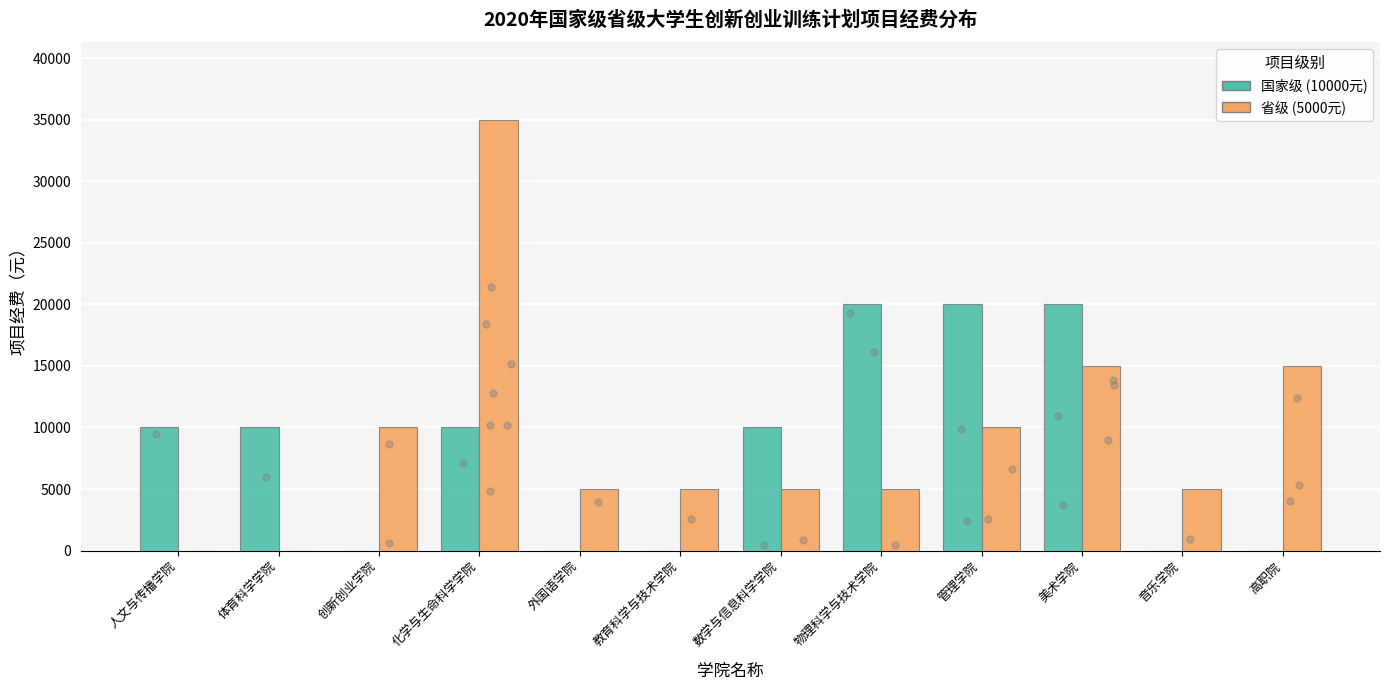

What are all the series names shown in the legend?

国家级, 省级